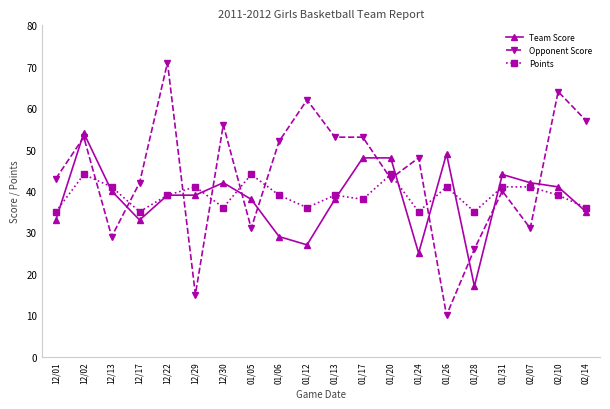

At which label does Opponent Score reach its minimum?

01/26